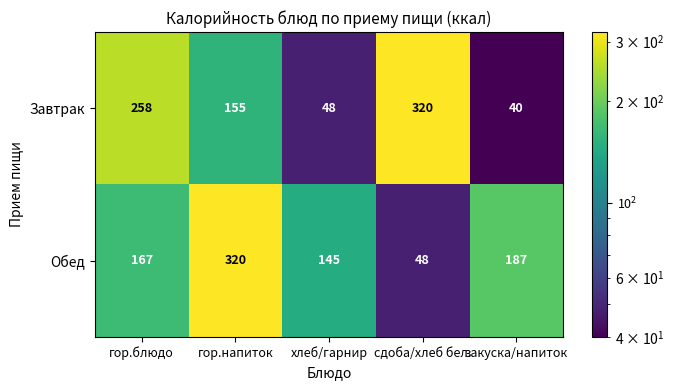

What is the spread (max minus min) of values at гор.напиток?

165